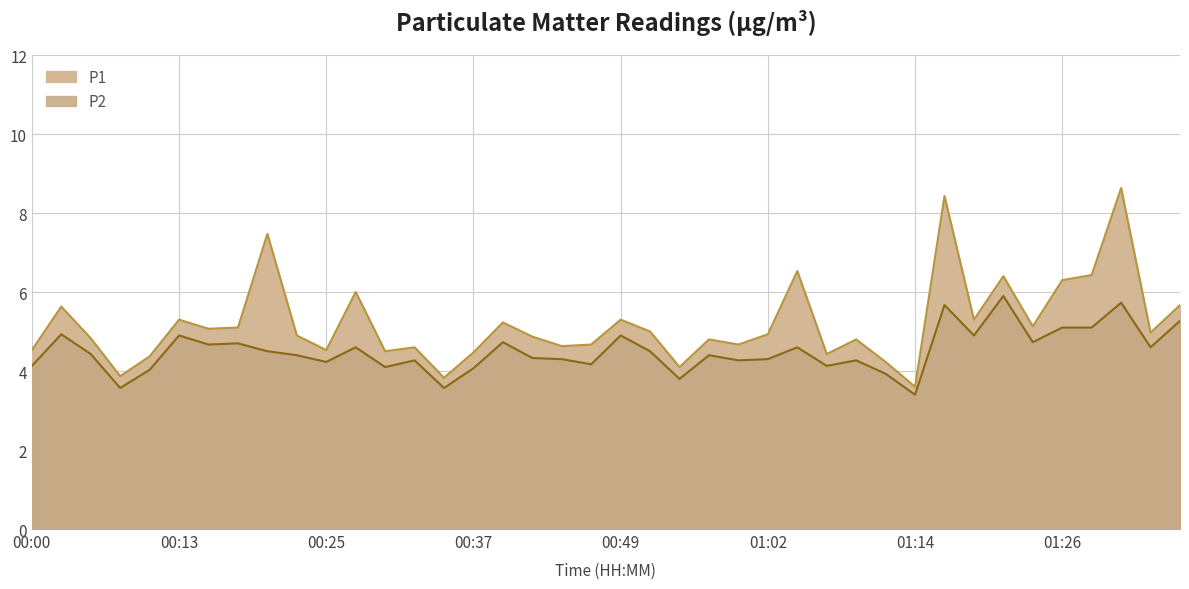

What is the difference between the second highest and second lowest values in the P2 series?

2.2